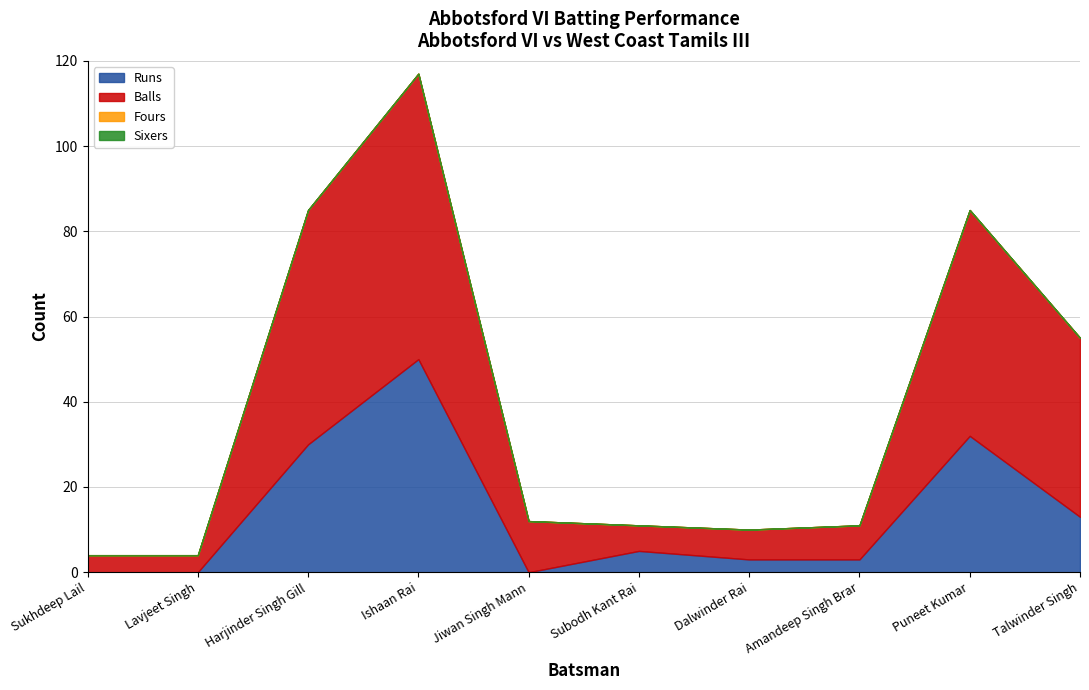

What is the difference between the highest and lowest values at Dalwinder Rai?

7